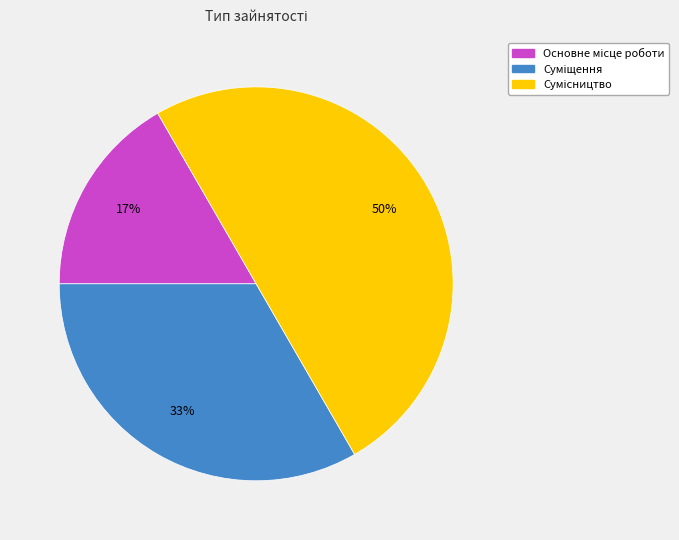

To the nearest percent, what is the difference between the largest and smallest slice percentages?

33%